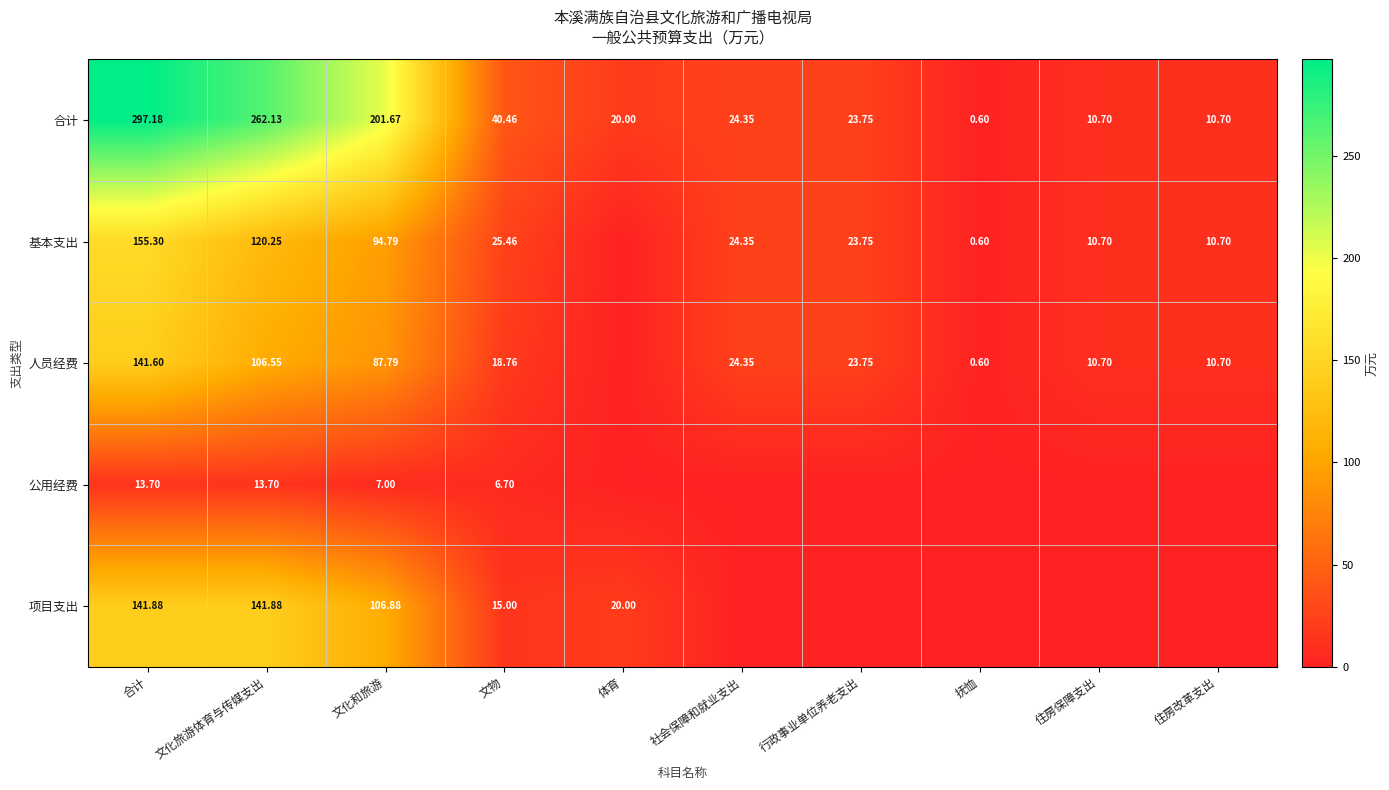

Is the value of 项目支出 at 体育 greater than the value of 人员经费 at 文化和旅游?

No